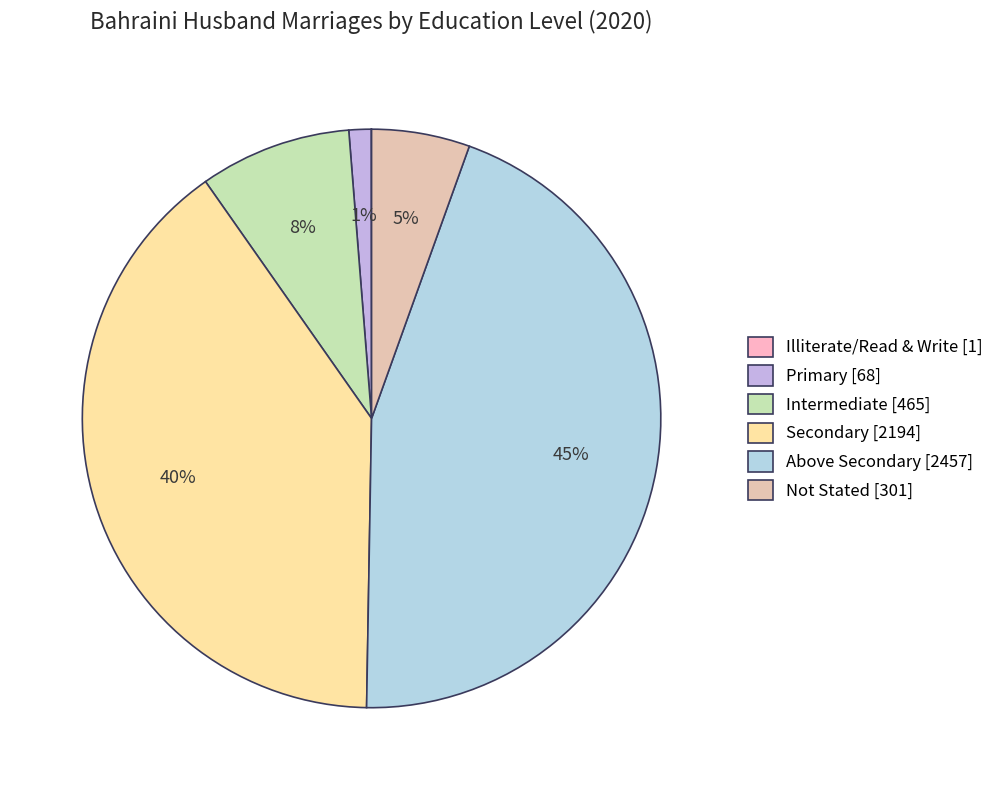

What percentage is the Intermediate slice, to the nearest percent?

8%